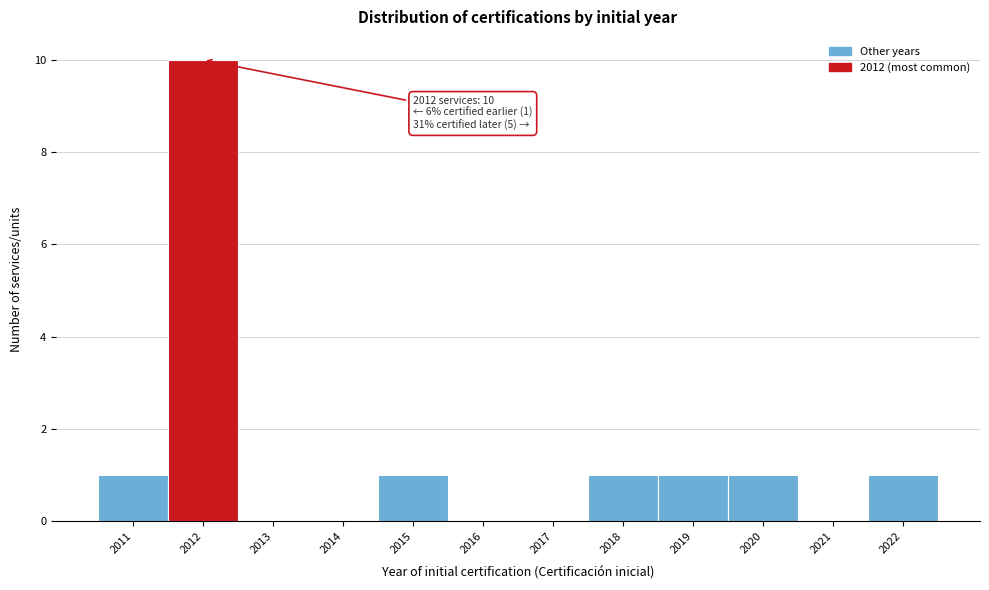

Over which range of the x-axis is the bar tallest?

2011.5 to 2012.5